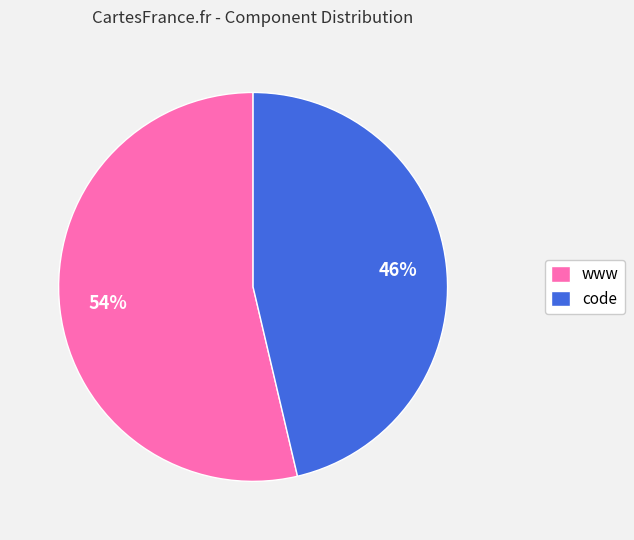

What is the majority slice?

www